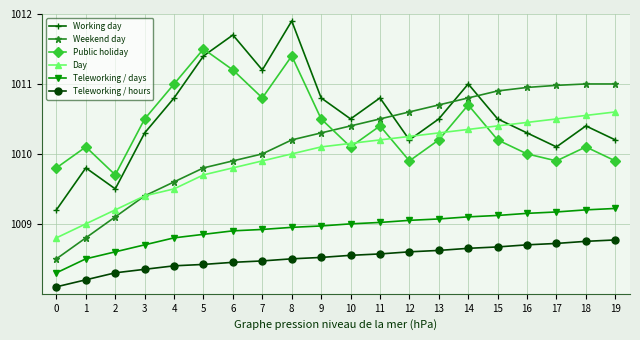

Which series has the widest spread of values?

Working day